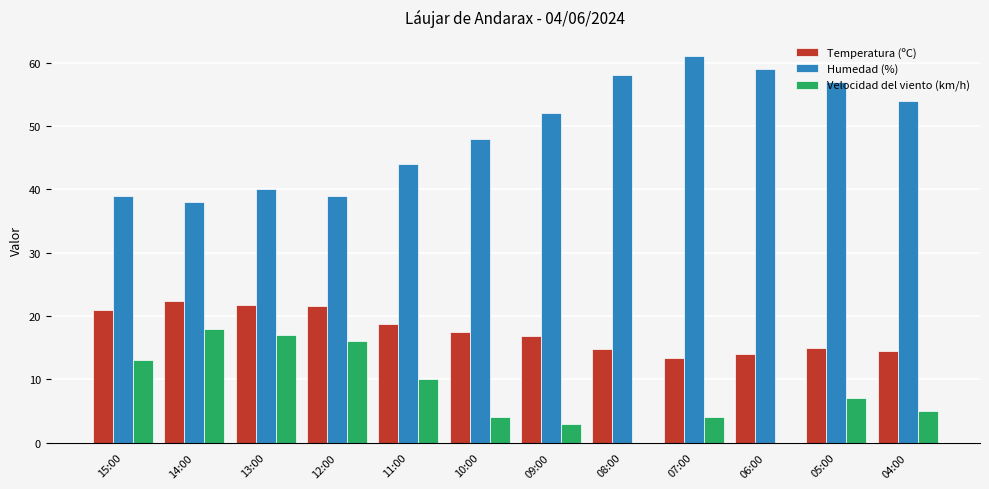

What is the sum of all Humedad (%) values?

589.0